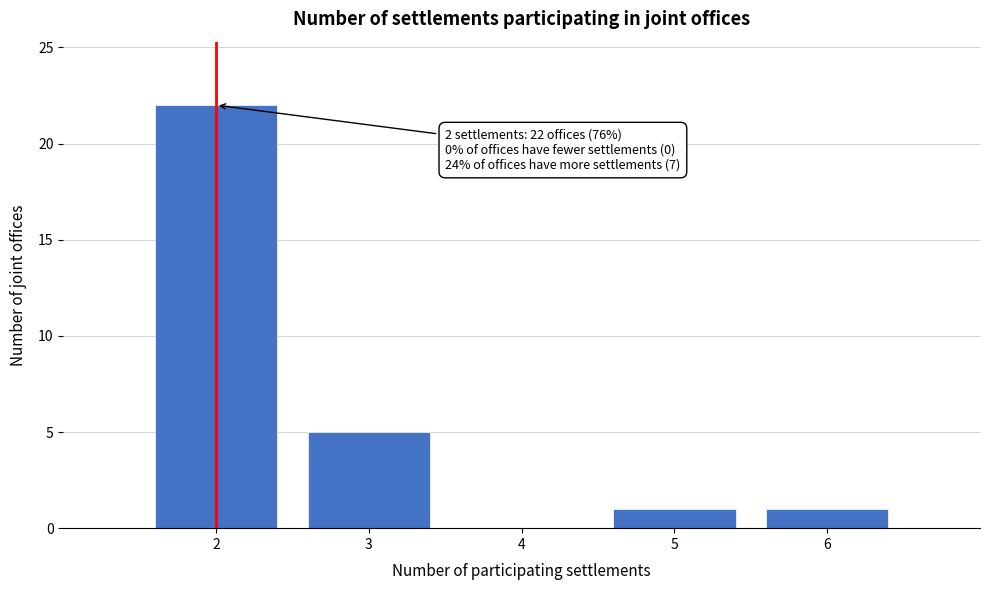

Over which range of the x-axis is the bar tallest?

1.5 to 2.5